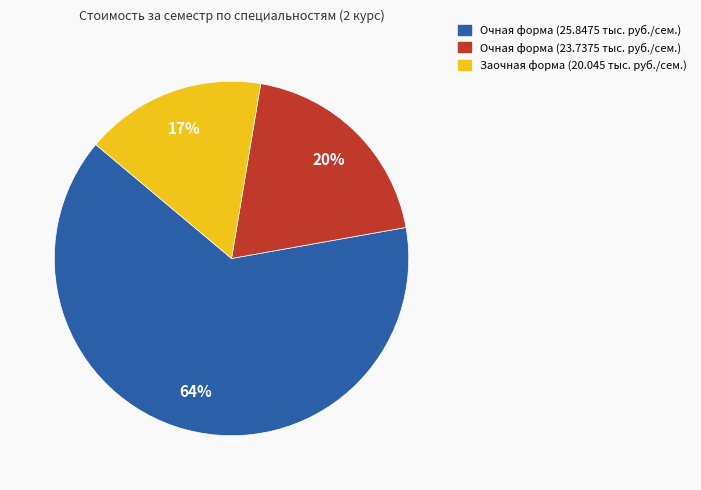

How many slices are in this pie chart?

3